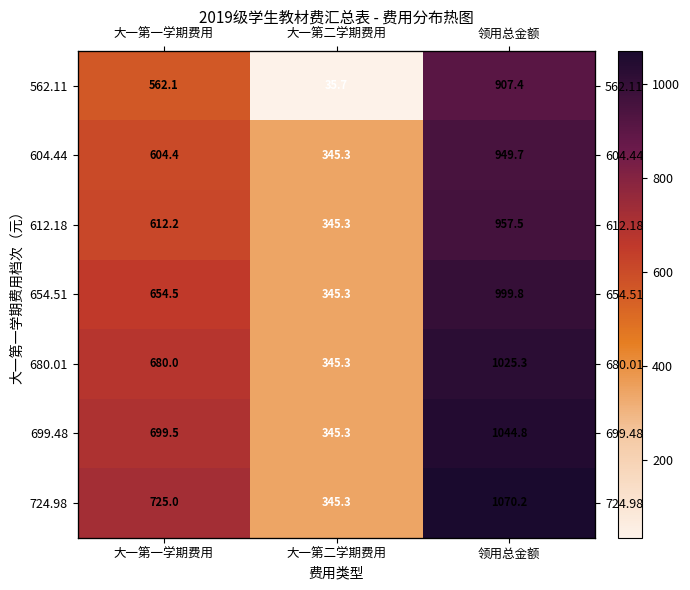

How many data points in 562.11 are above 562?

2